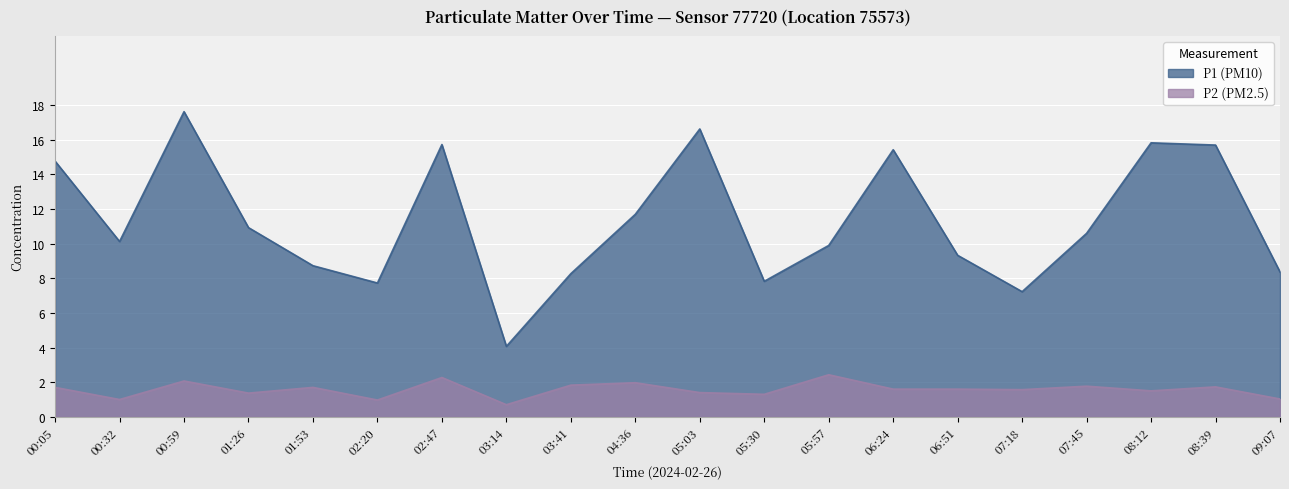

At 02:47, list the series in order from largest to smallest.

P1 (PM10), P2 (PM2.5)